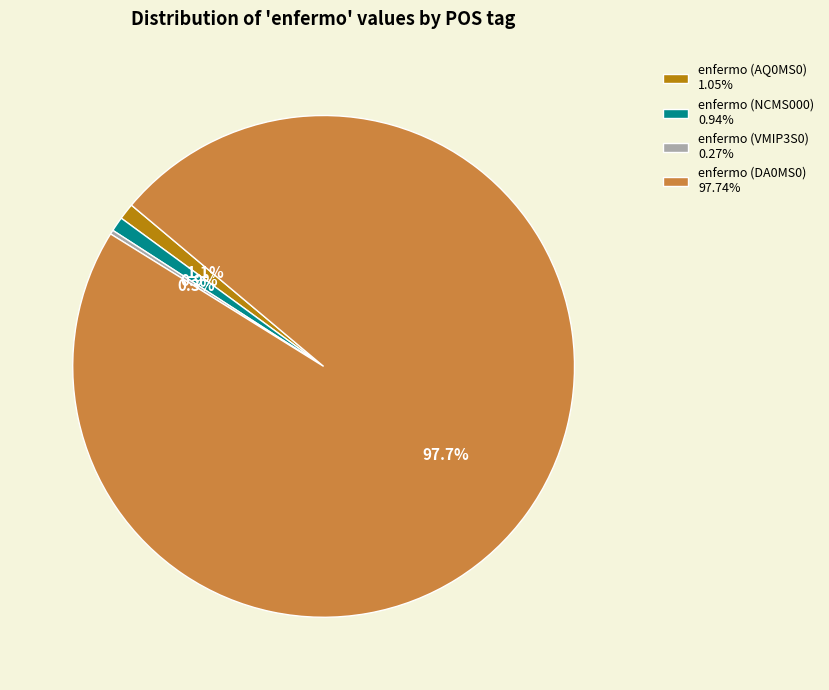

The enfermo (NCMS000) slice represents 11% of the pie. True or false?

False